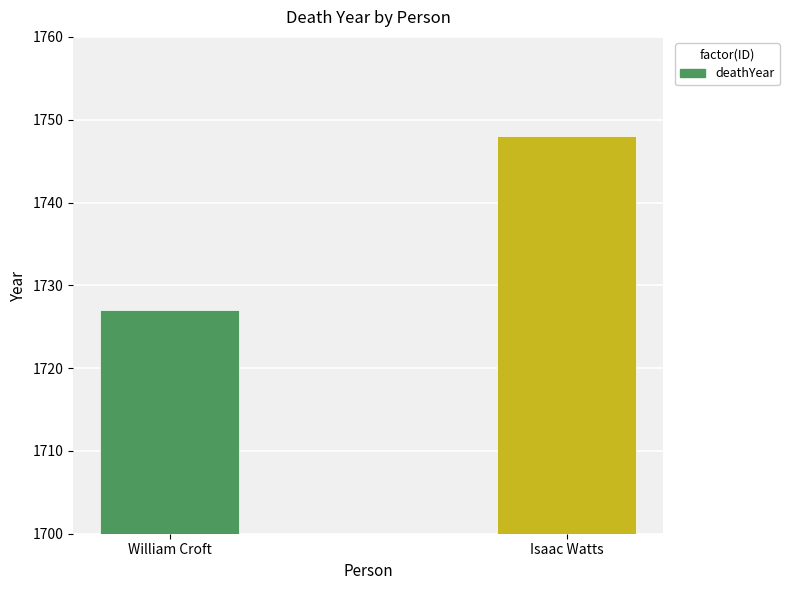

Is it true that the value at William Croft is 1727?

True